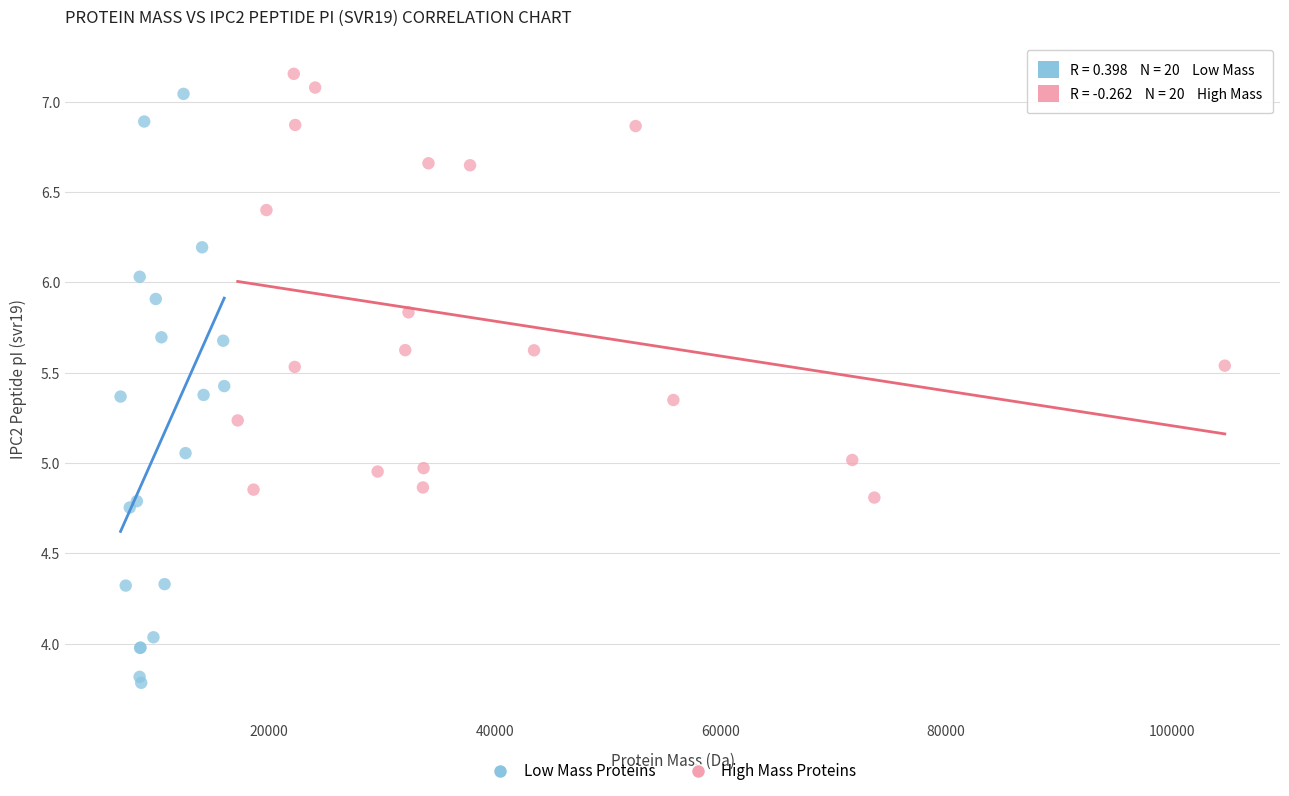

Which series reaches the minimum Y coordinate?

Low Mass Proteins